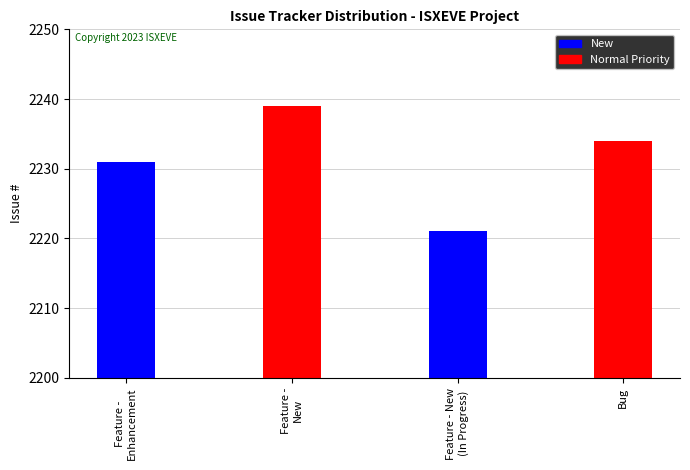

True or false: the data shows 2221 at Feature - New
(In Progress).

True